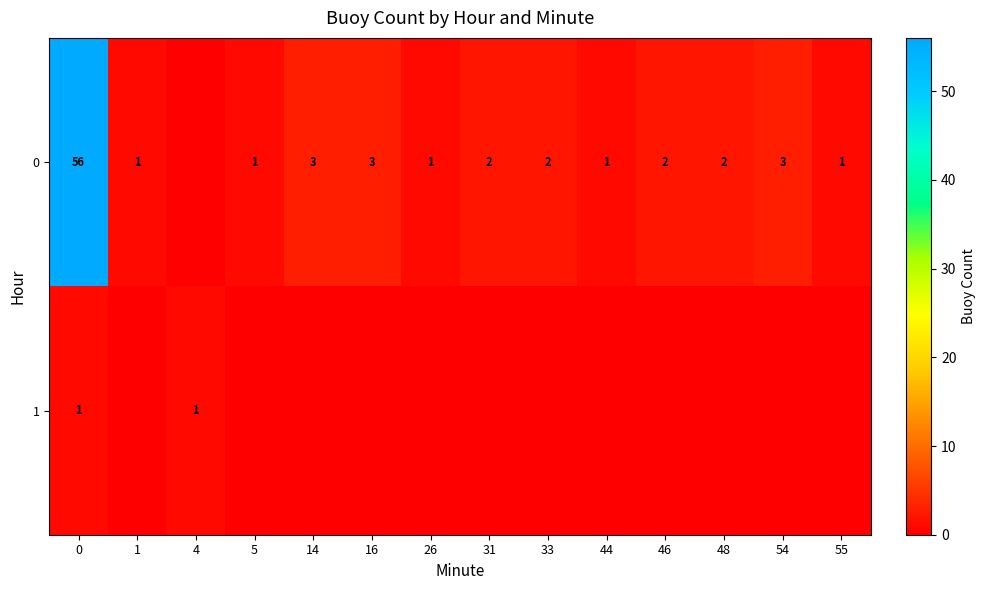

Rank the series at 0 from highest to lowest value.

0, 1